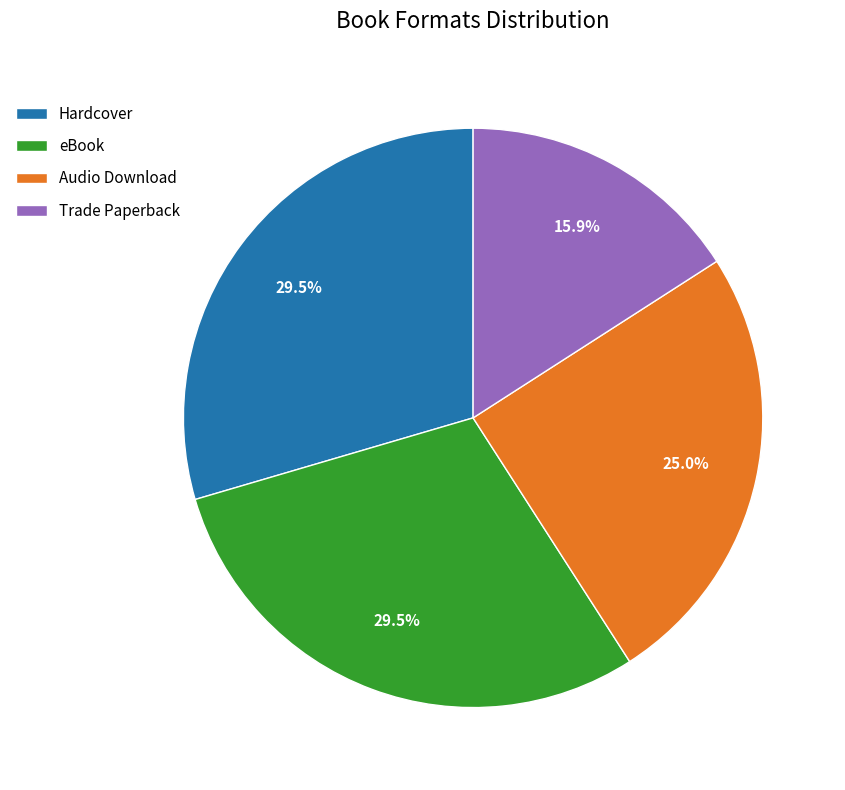

What percentage do Trade Paperback and Audio Download together represent?

40.9%